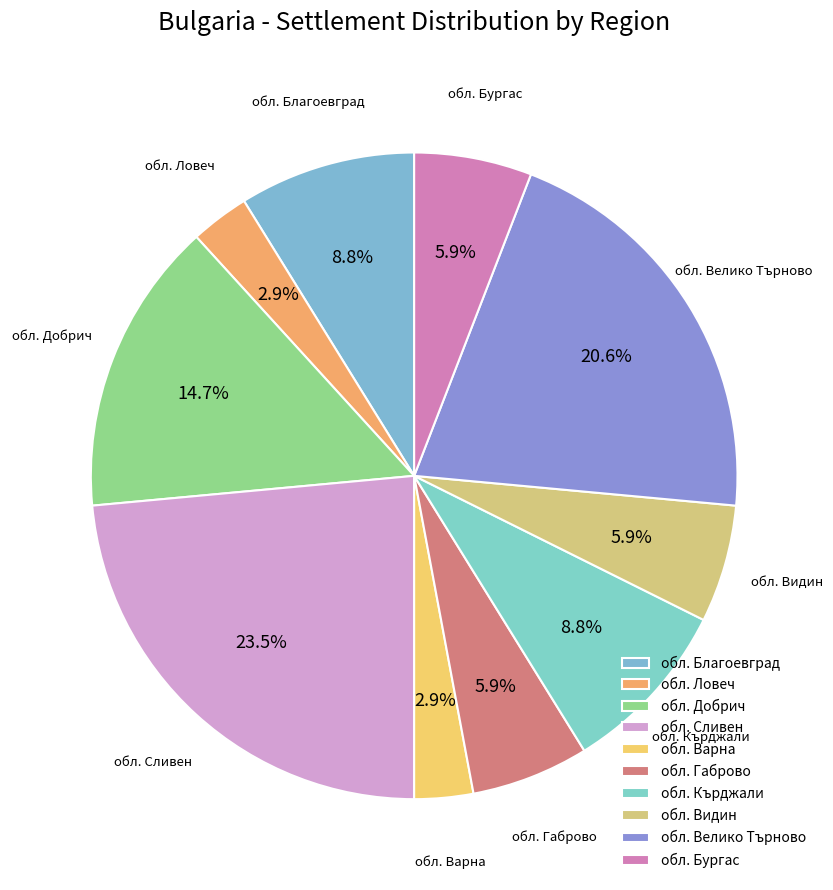

How many slices are in this pie chart?

10